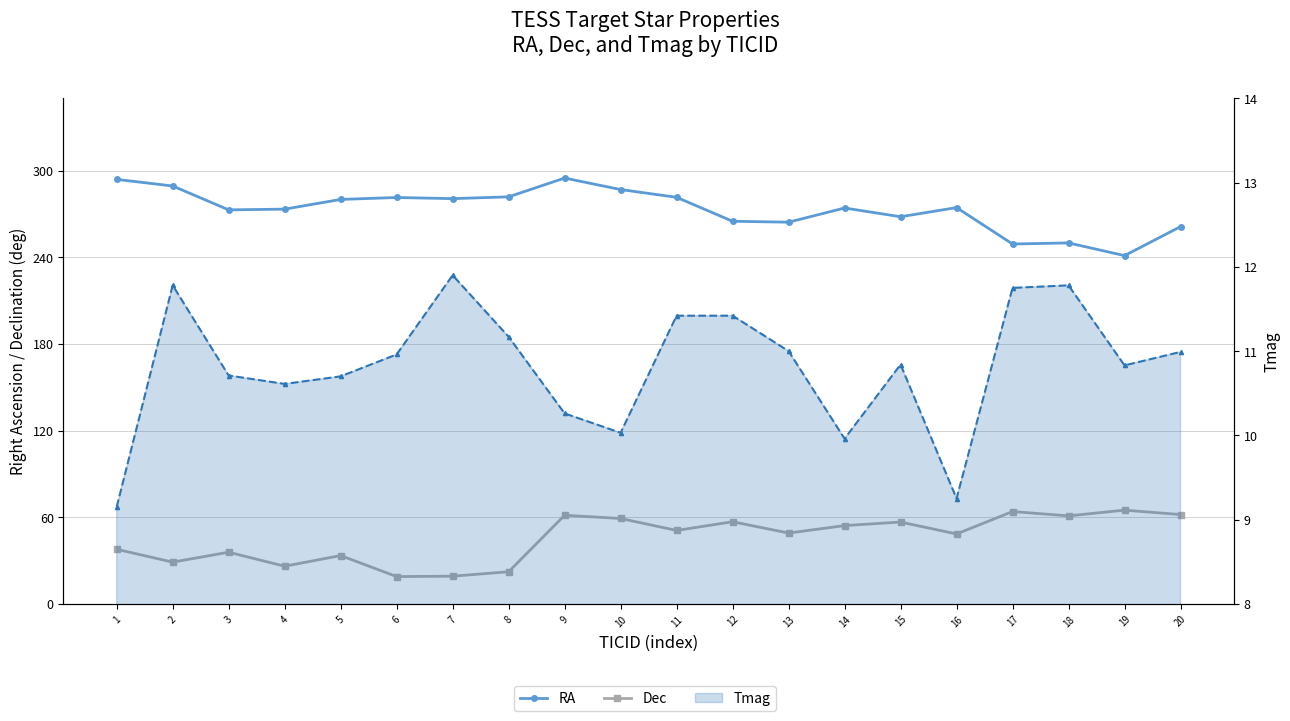

What are all the series names shown in the legend?

RA, Dec, Tmag